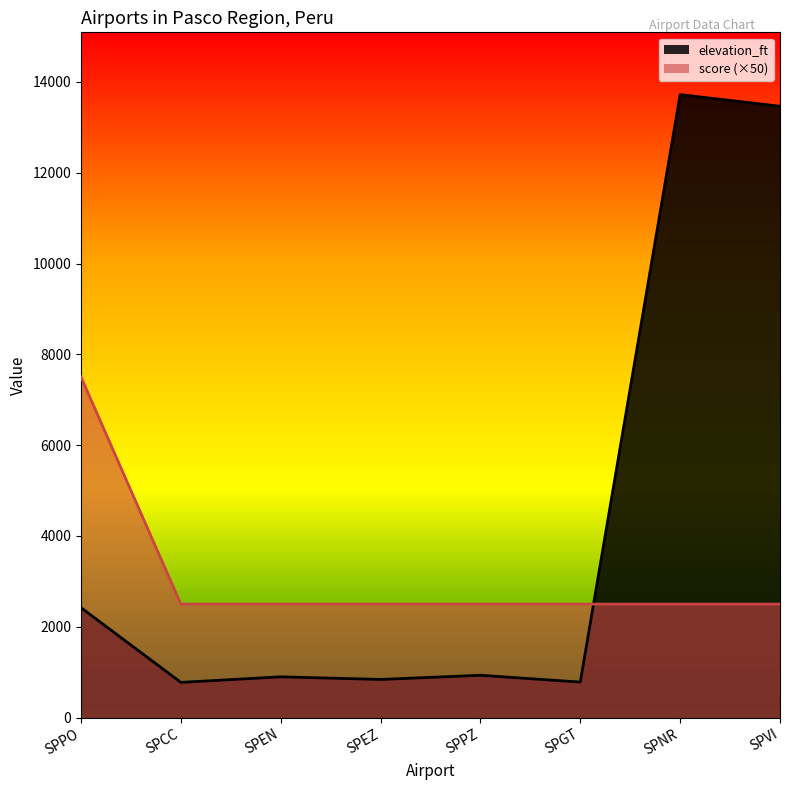

True or false: score has a value of 2500 at SPCC.

True